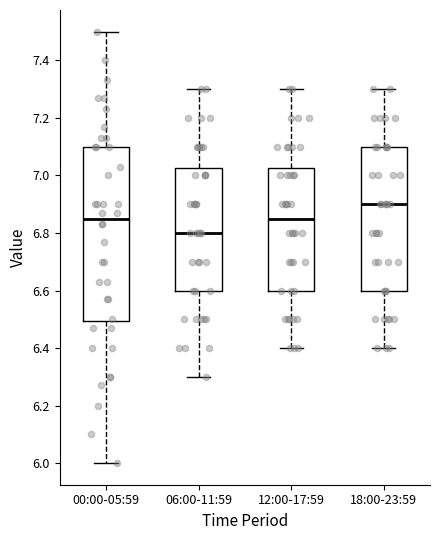

Which box's median line is the highest?

18:00-23:59